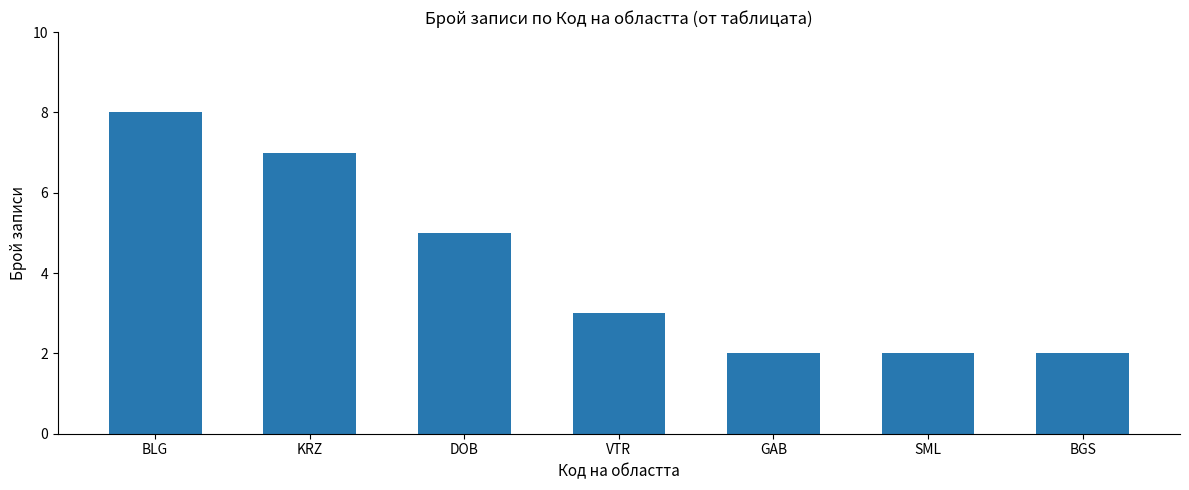

Reading right to left, transcribe all the data shown in this chart.

BGS=2	SML=2	GAB=2	VTR=3	DOB=5	KRZ=7	BLG=8